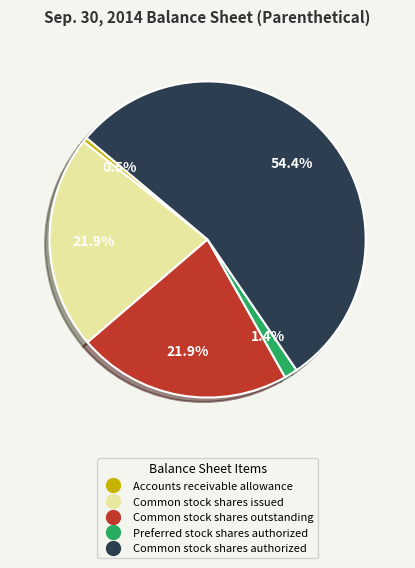

Which category accounts for the majority?

Common stock shares authorized